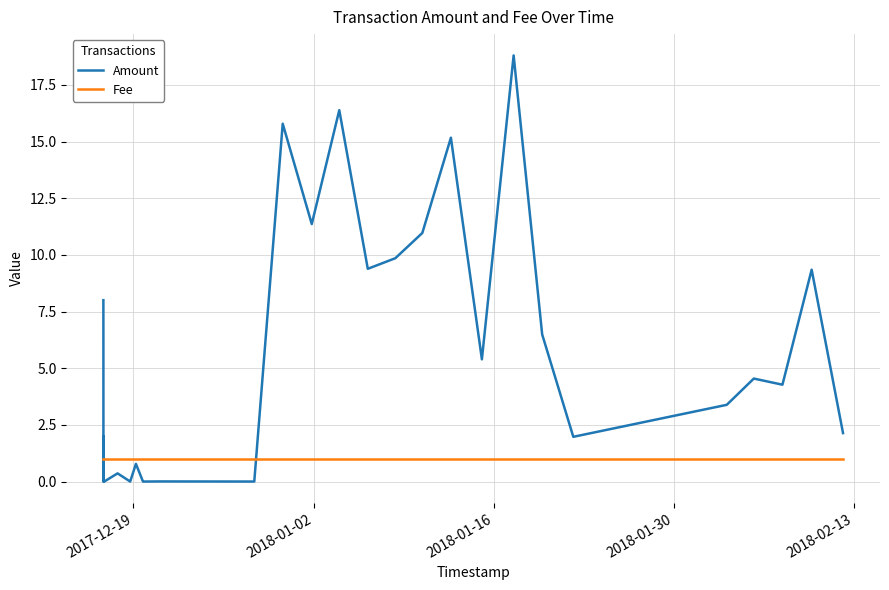

After their last crossing, which series has the higher values: Amount or Fee?

Amount